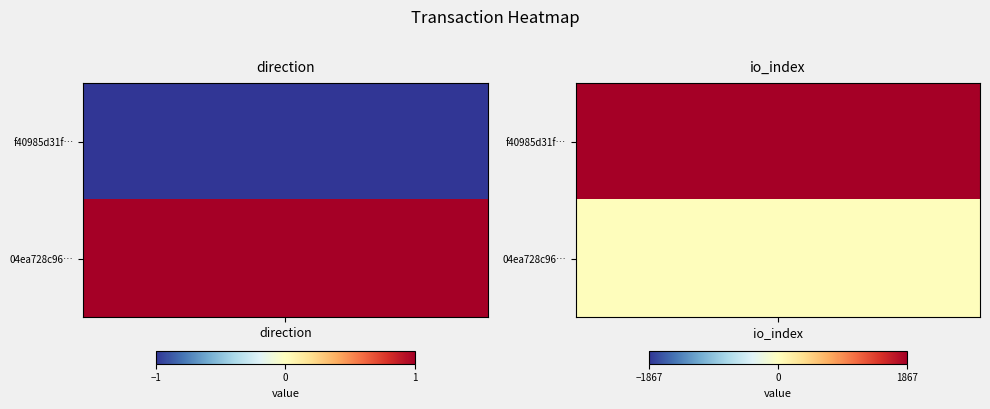

Rank the series at 0 from lowest to highest value.

f40985d31fe36b77835a0688c2fd649954a3b8e, 04ea728c961897b94288af7156779fe957435f1